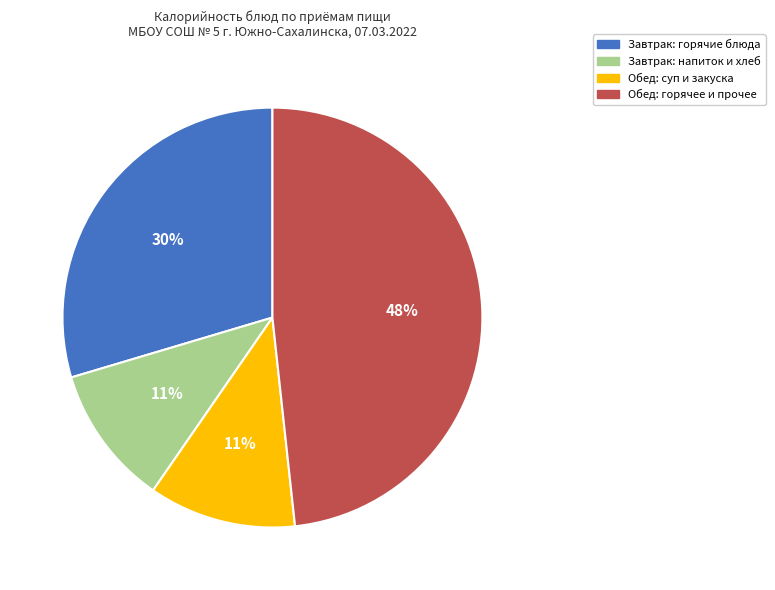

To the nearest percent, what is the average slice percentage?

25%